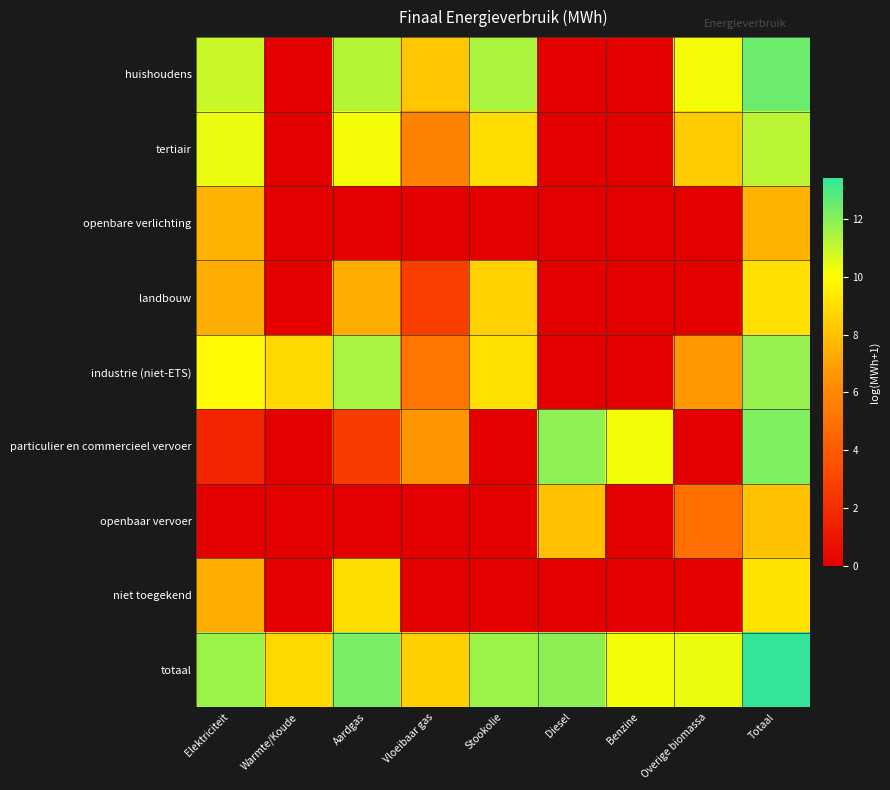

Between Warmte/Koude and Overige biomassa, which is larger?

Overige biomassa